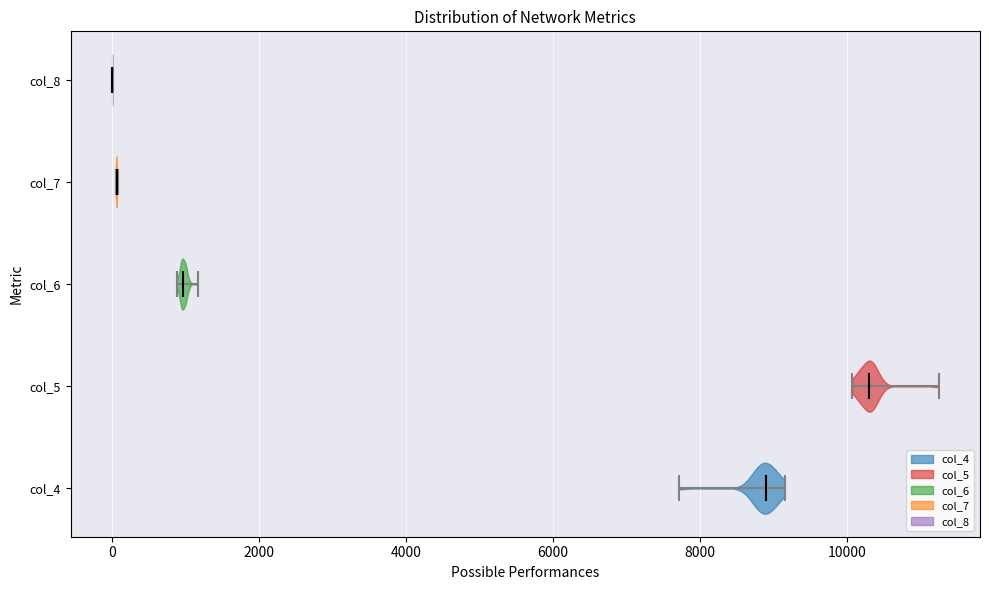

Reading bottom to top, read every violin against the x-axis: where its median line is, and the lowest and highest points it reaches. The values are not printed on the chart, so give them approximately, as read against the axis.

col_4: median line 8800, lowest point 7800, highest point 9200
col_5: median line 10400, lowest point 10000, highest point 11200
col_6: median line 1000, lowest point 800, highest point 1200
col_7: median line 0, lowest point 0, highest point 0
col_8: median line 0, lowest point 0, highest point 0